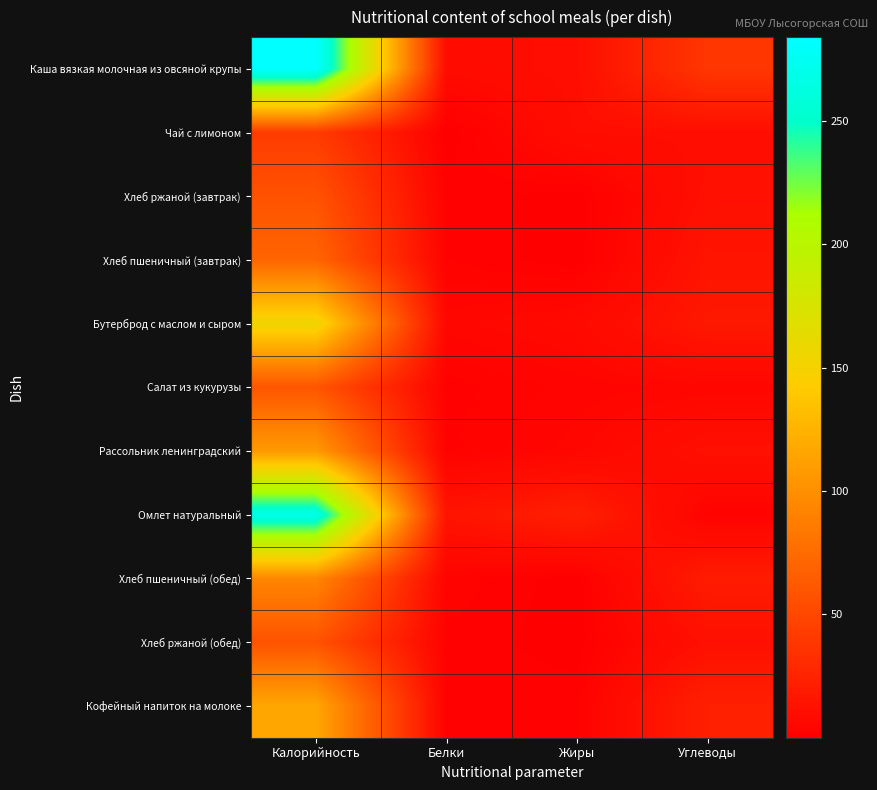

How many distinct data groups are displayed?

11